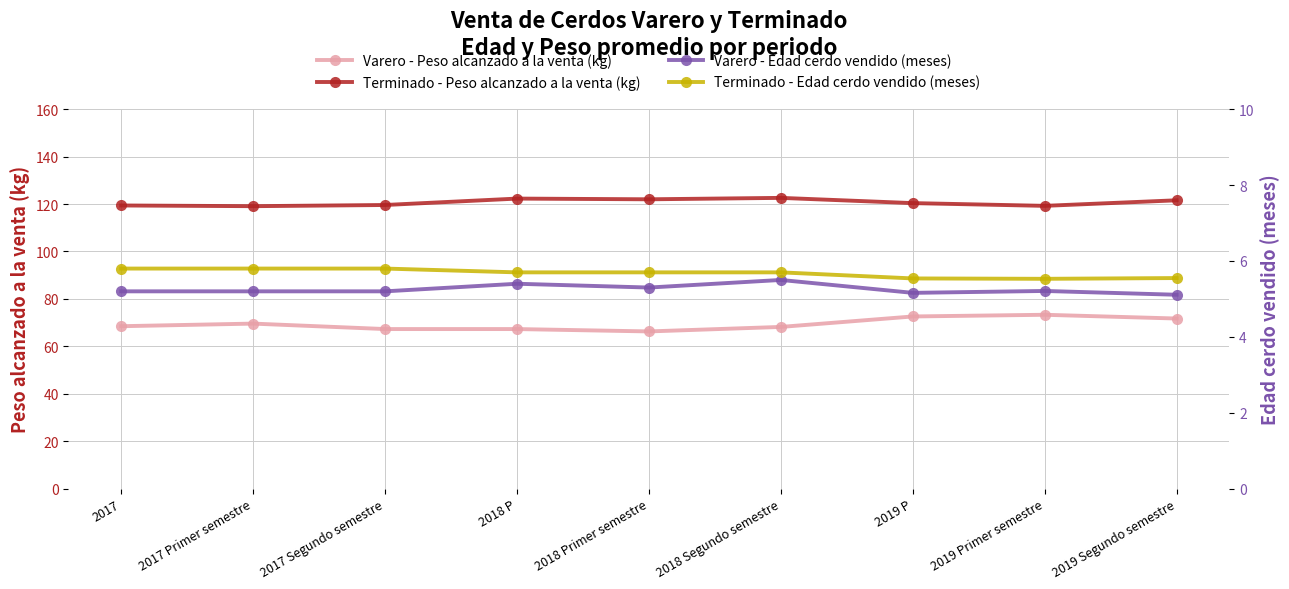

Which category has the lowest value in the Terminado - Edad cerdo vendido (meses) series?

2019 Primer semestre